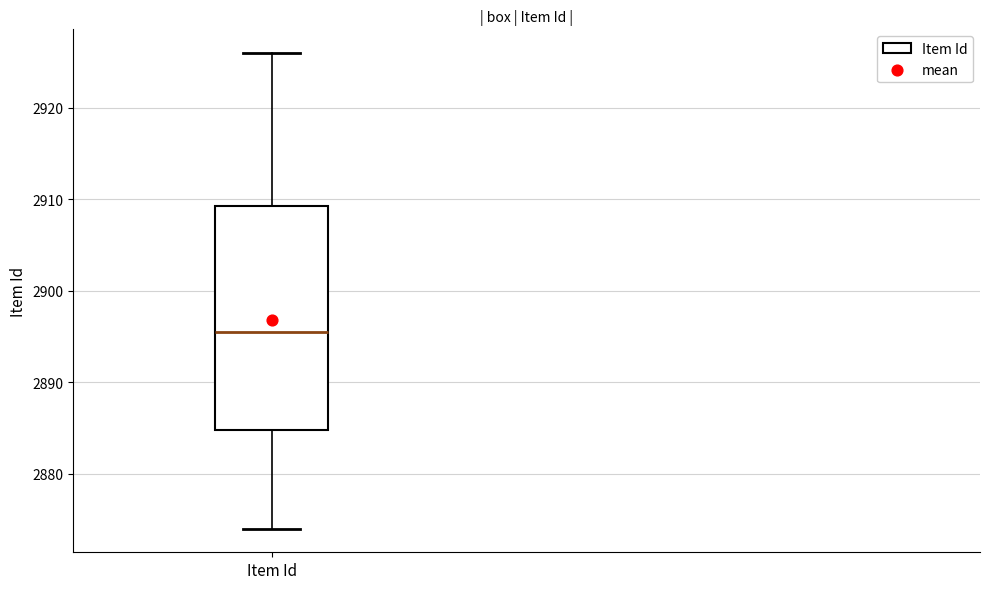

Transcribe this box plot: give where the median line is, the range the box spans, and where the two whiskers end, as read against the y-axis. The values are not printed on the chart, so give them approximately, as read against the axis.

median 2896, box 2885 to 2909, whiskers 2874 to 2926